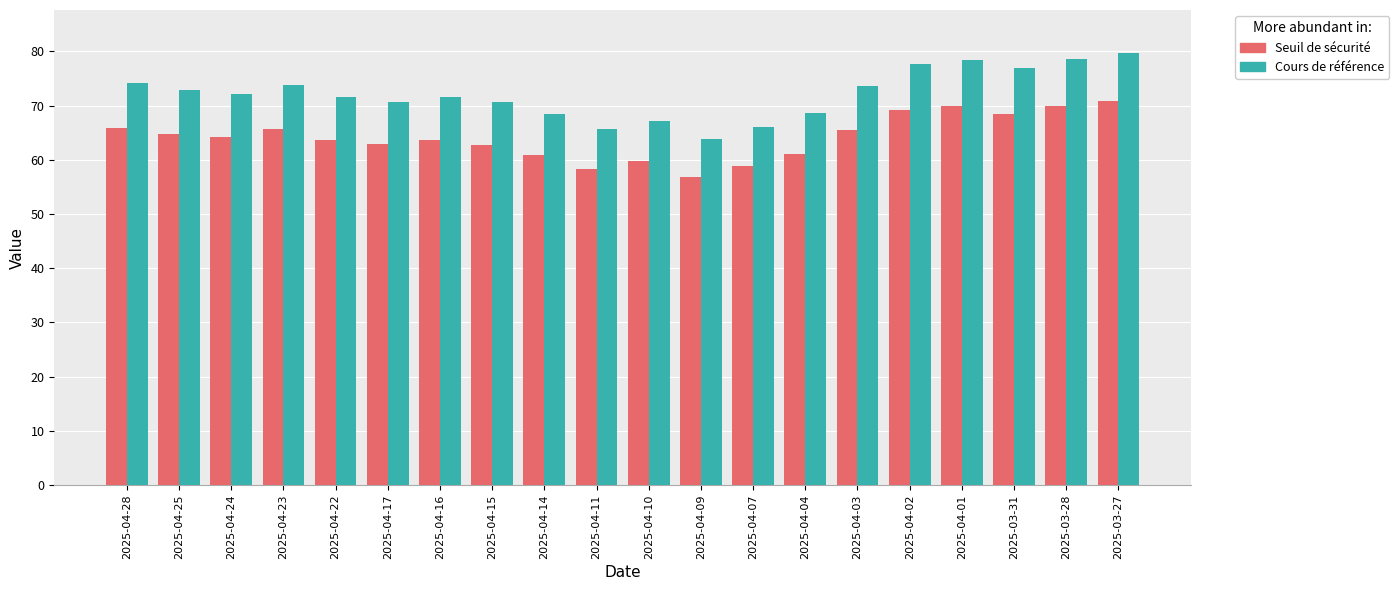

What are all the series names shown in the legend?

Seuil de sécurité, Cours de référence